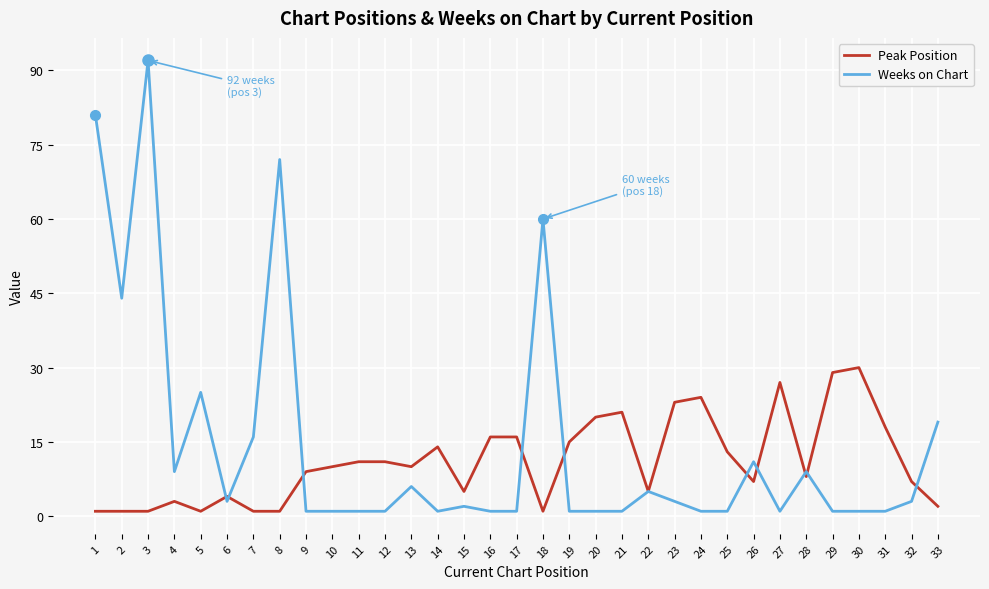

Where does the Weeks on Chart series first go above 2?

1